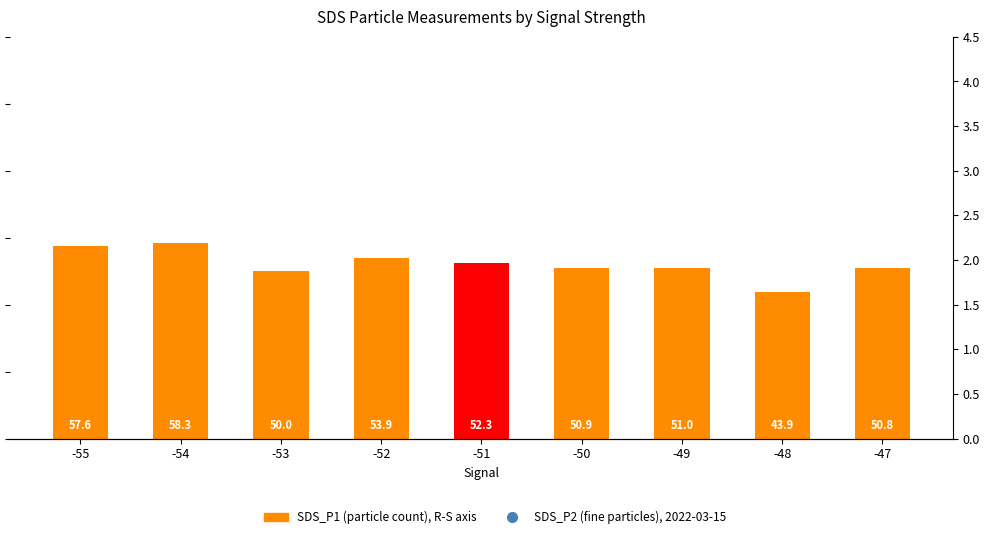

True or false: SDS_P2 (fine particles), 2022-03-15 has a value of 17.8 at -53.

True